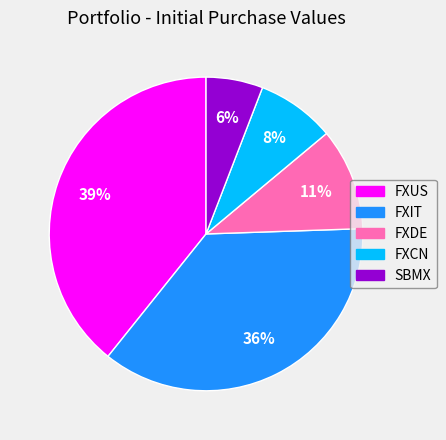

To the nearest percent, what percentage of the pie is FXIT?

36%